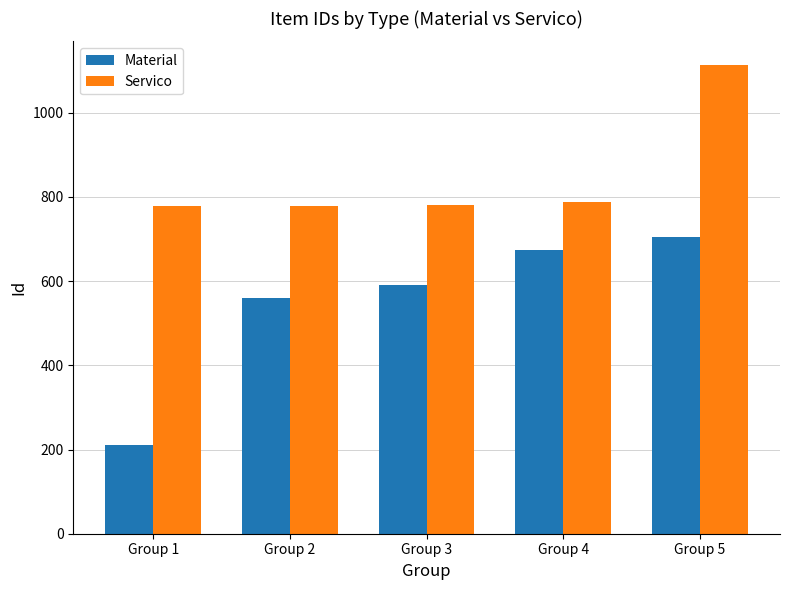

What is the highest value of the Servico series?

1114